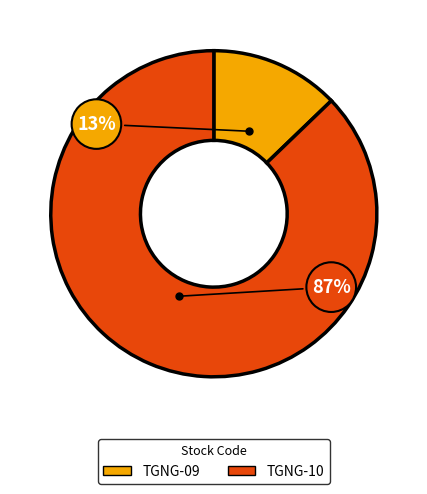

Count the number of slices in the pie.

2